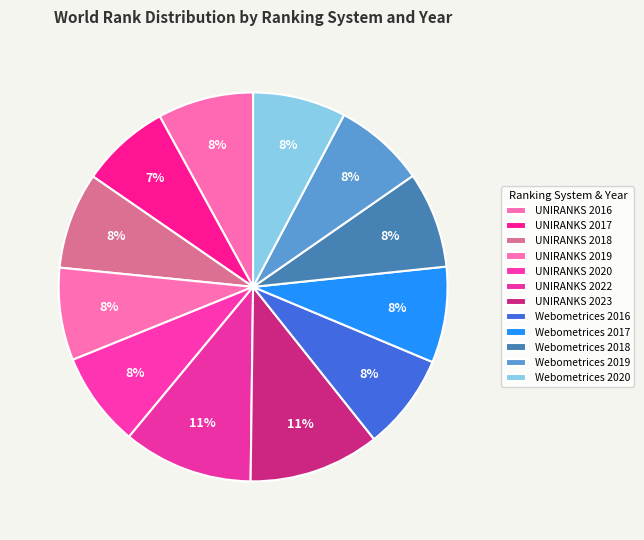

To the nearest percent, what percentage of the pie is Webometrices 2017?

8%